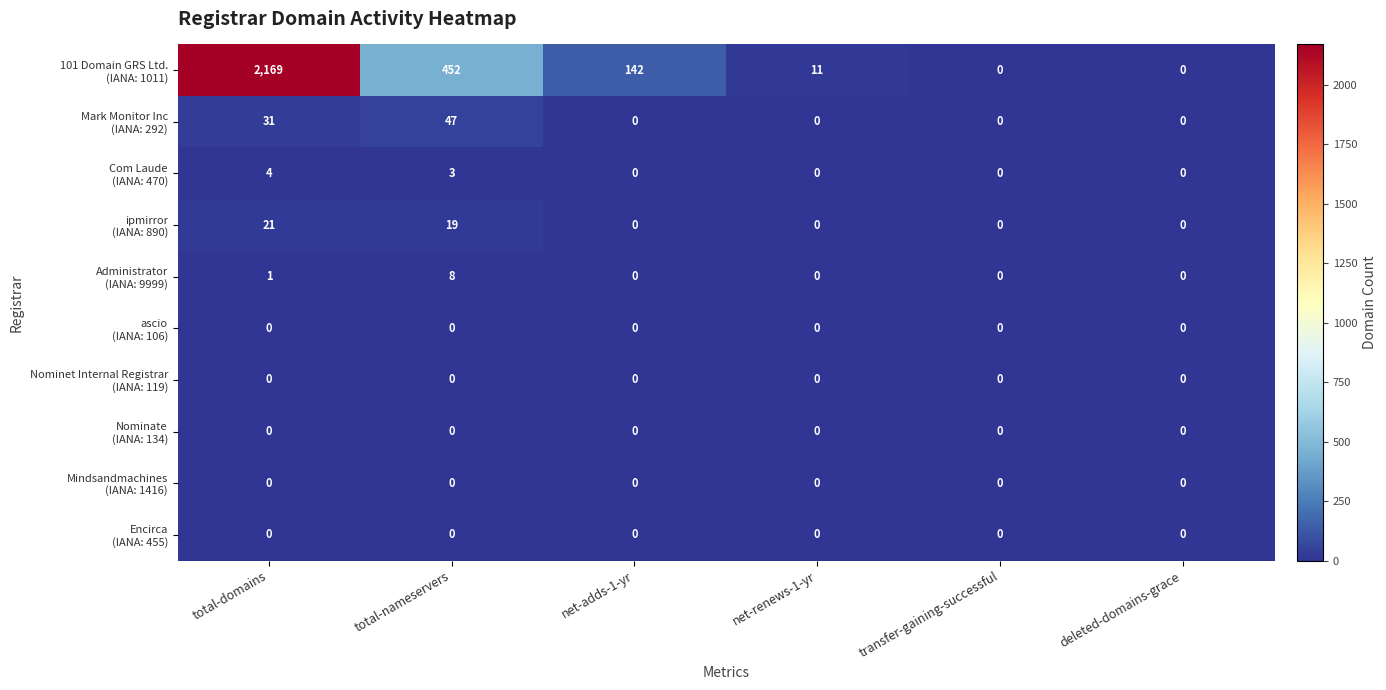

At which category is the sum across all series the highest?

total-domains